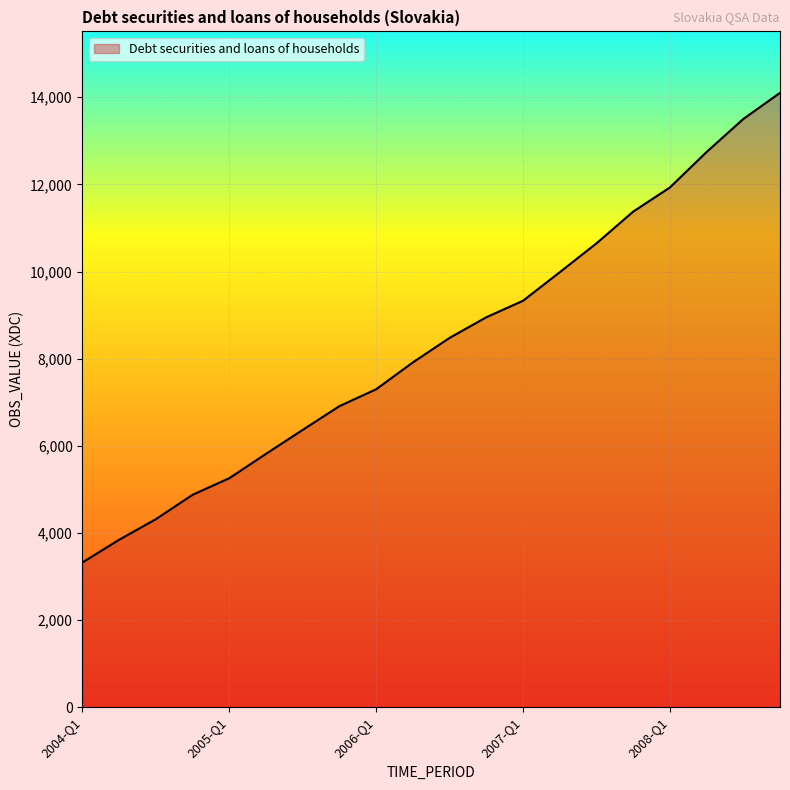

Count the number of data series in this chart.

1